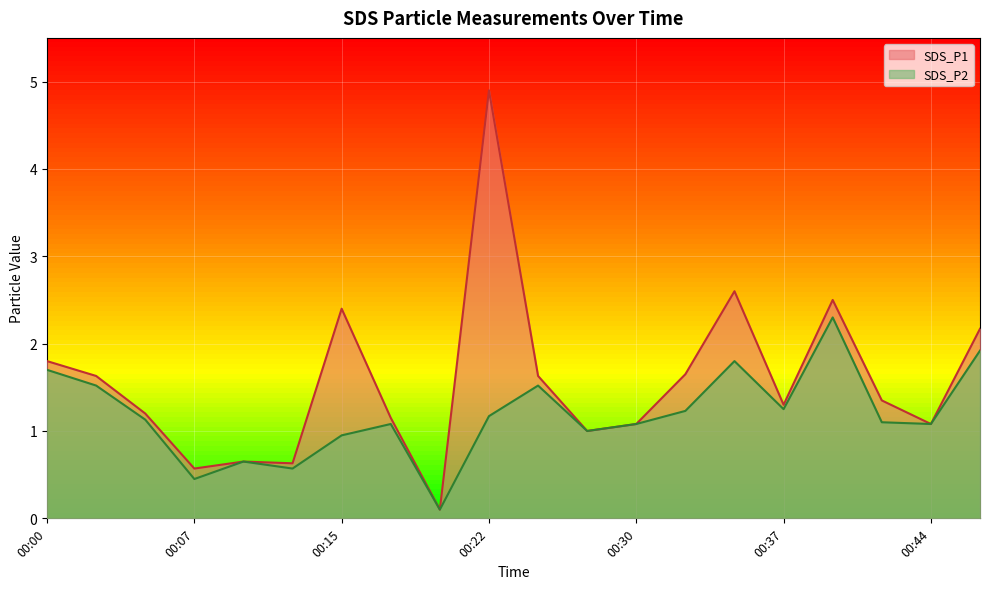

What is the sum of the SDS_P1 values at 00:03 and 00:12?

2.3